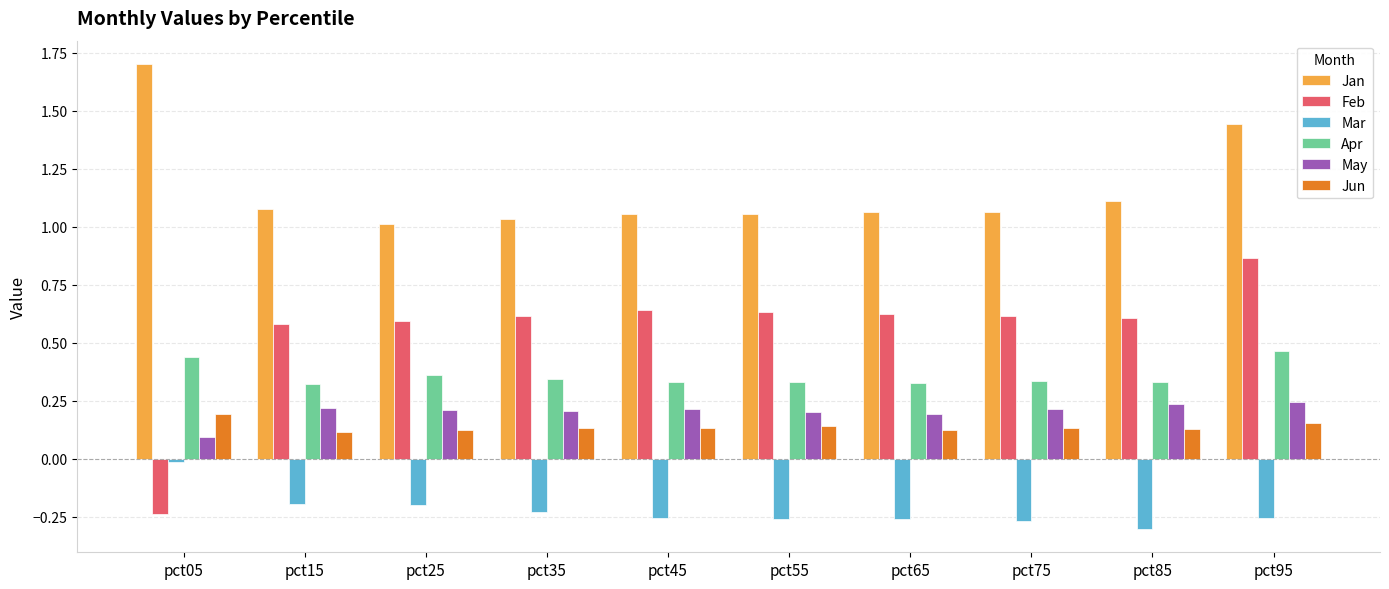

Which series has the largest range (max minus min)?

Feb